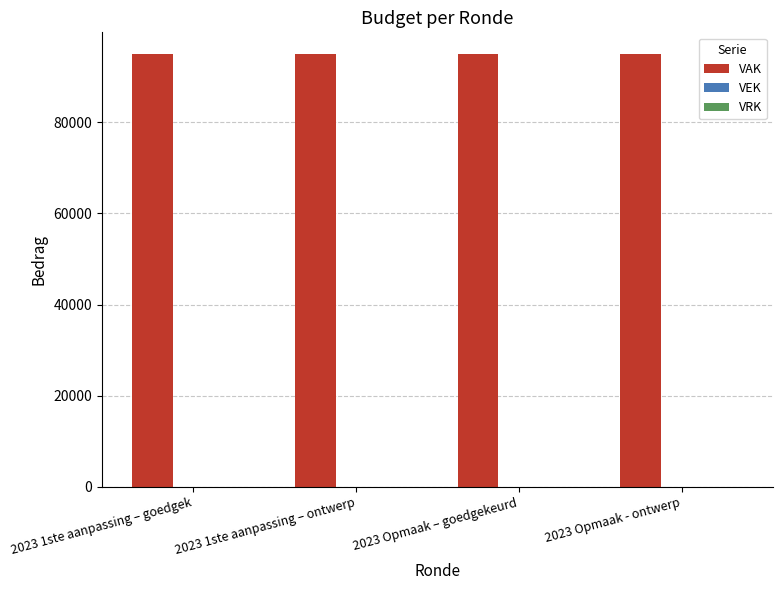

At which label does VAK reach its peak?

2023 1ste aanpassing – goedgek